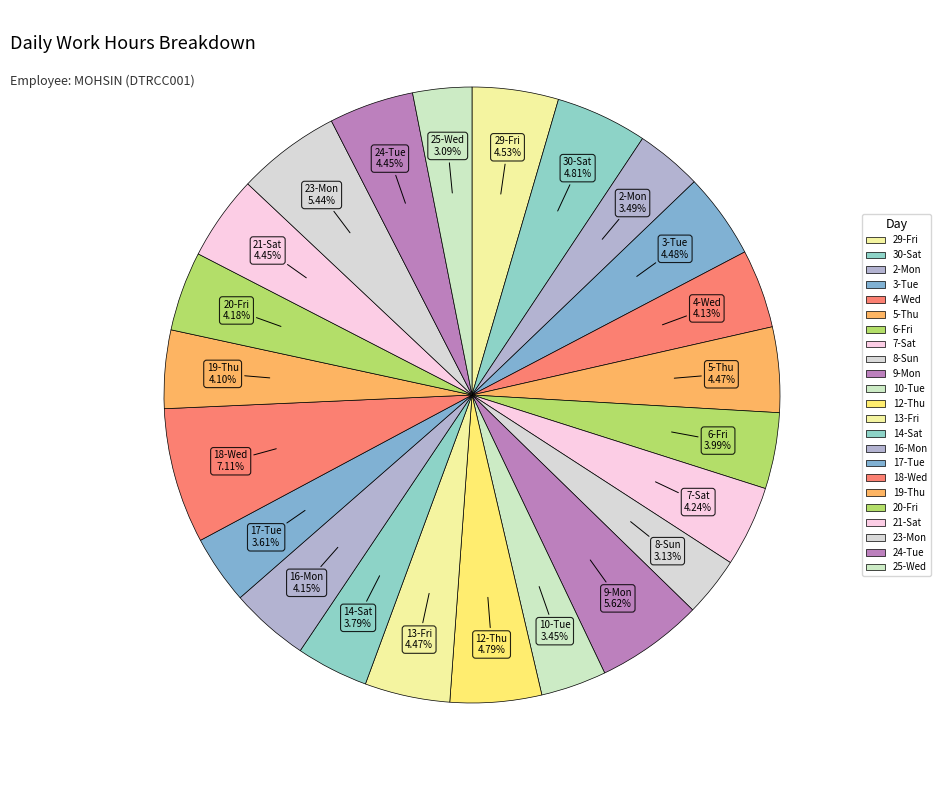

Is there a majority slice in this chart?

No